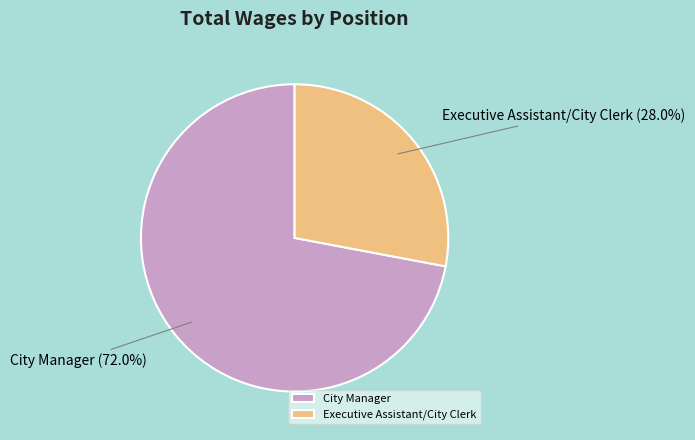

To the nearest percent, what is the difference between the largest and smallest slice percentages?

44%